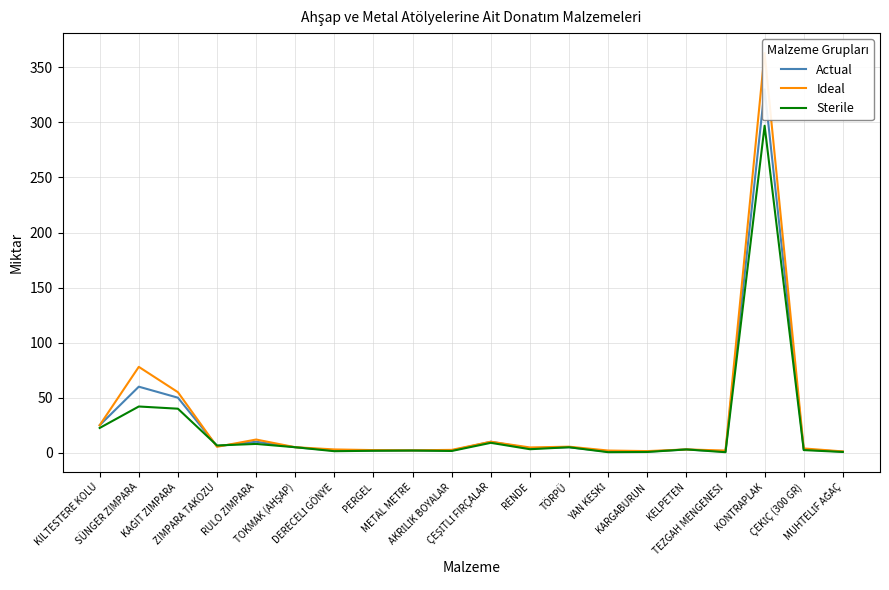

Rank the series by their maximum value, from lowest to highest.

Sterile, Actual, Ideal